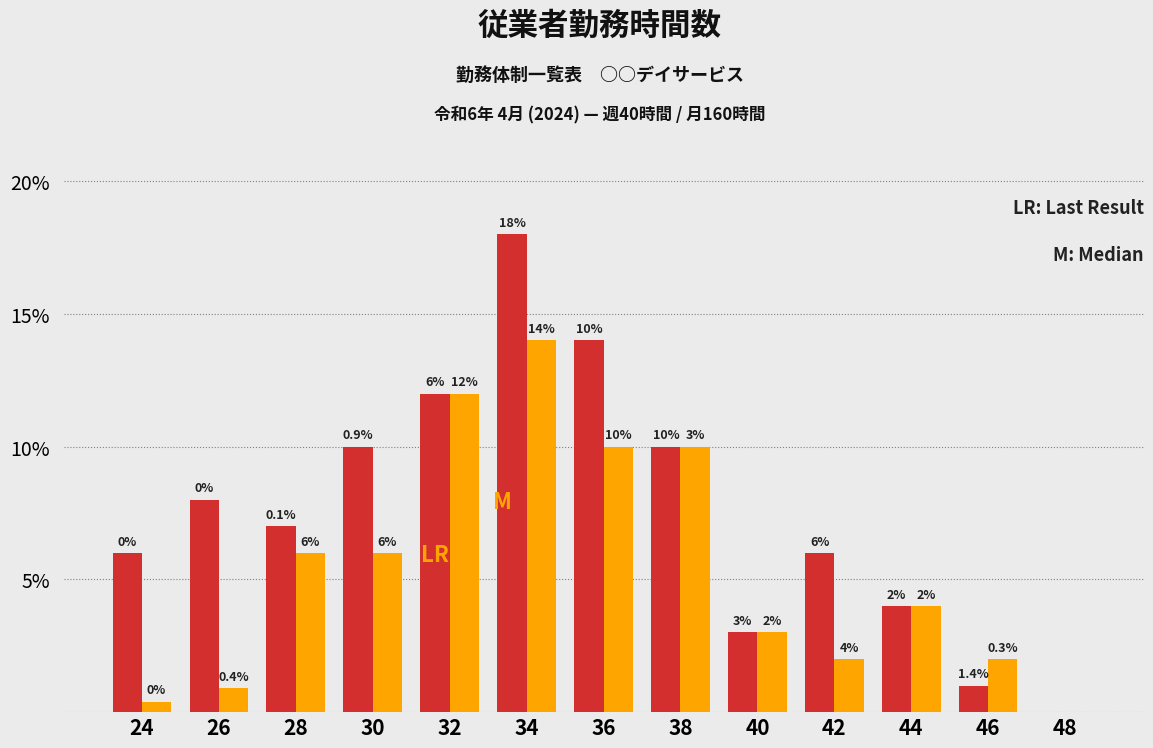

What is the total value across all series at 36?

24.0